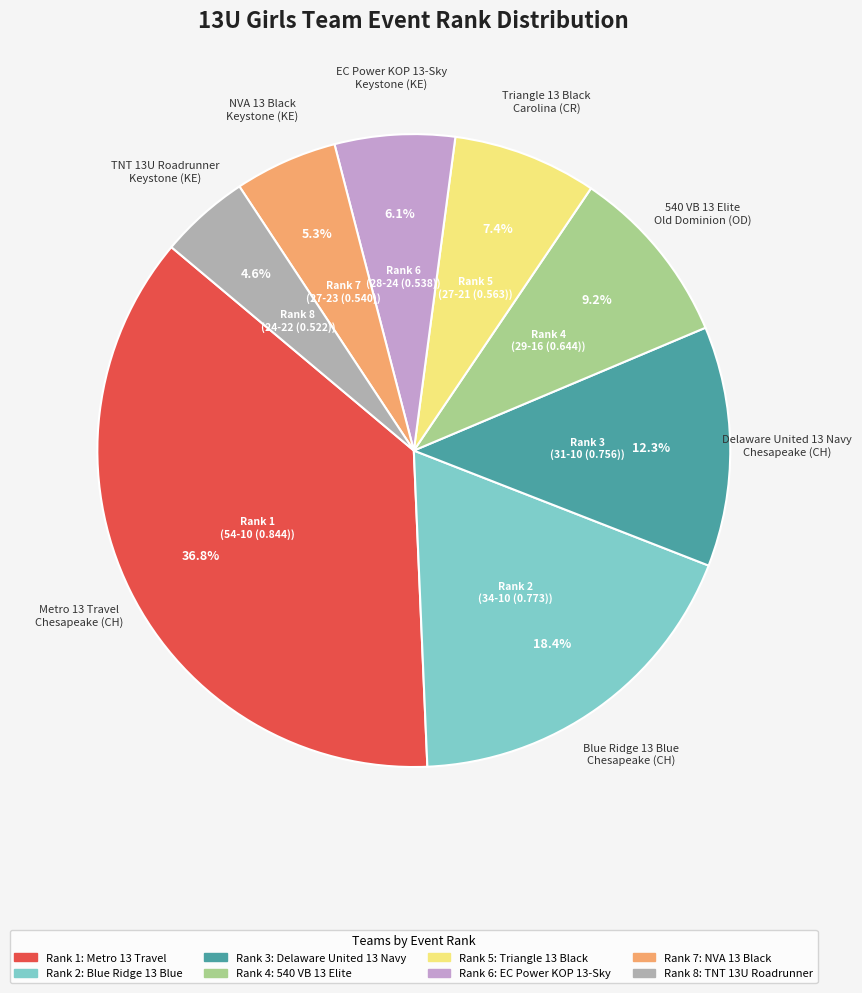

How many segments does this pie chart have?

8